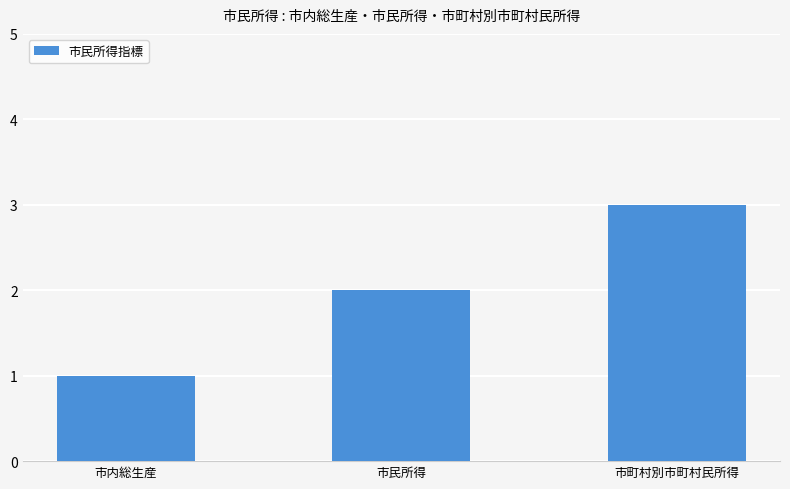

Reading left to right, what are all the values shown in this chart?

1	2	3